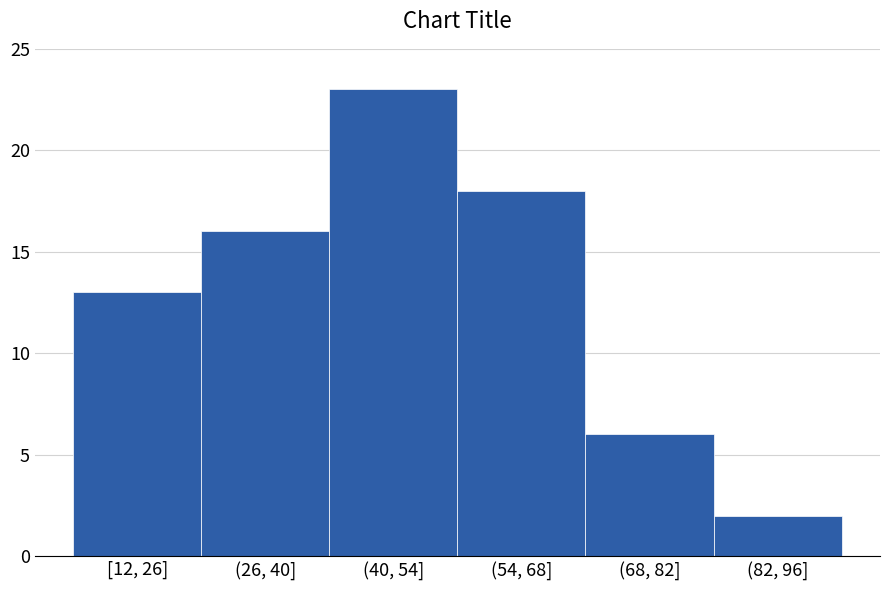

Reading right to left, list all the values displayed in this chart.

(82, 96]=2	(68, 82]=6	(54, 68]=18	(40, 54]=23	(26, 40]=16	[12, 26]=13